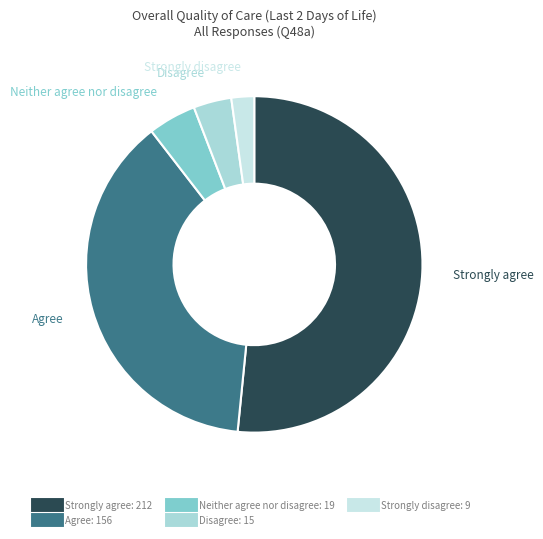

How many slices are in this pie chart?

5